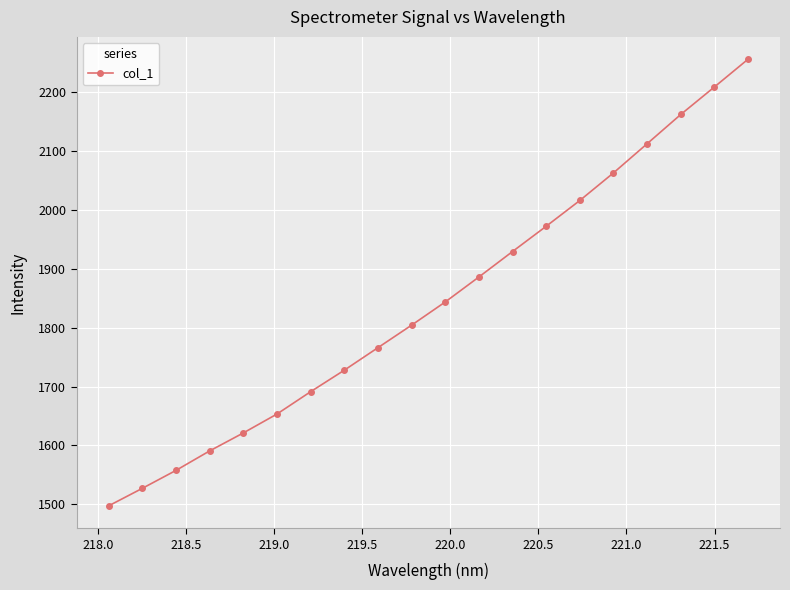

What is the sum of all values?

36887.3